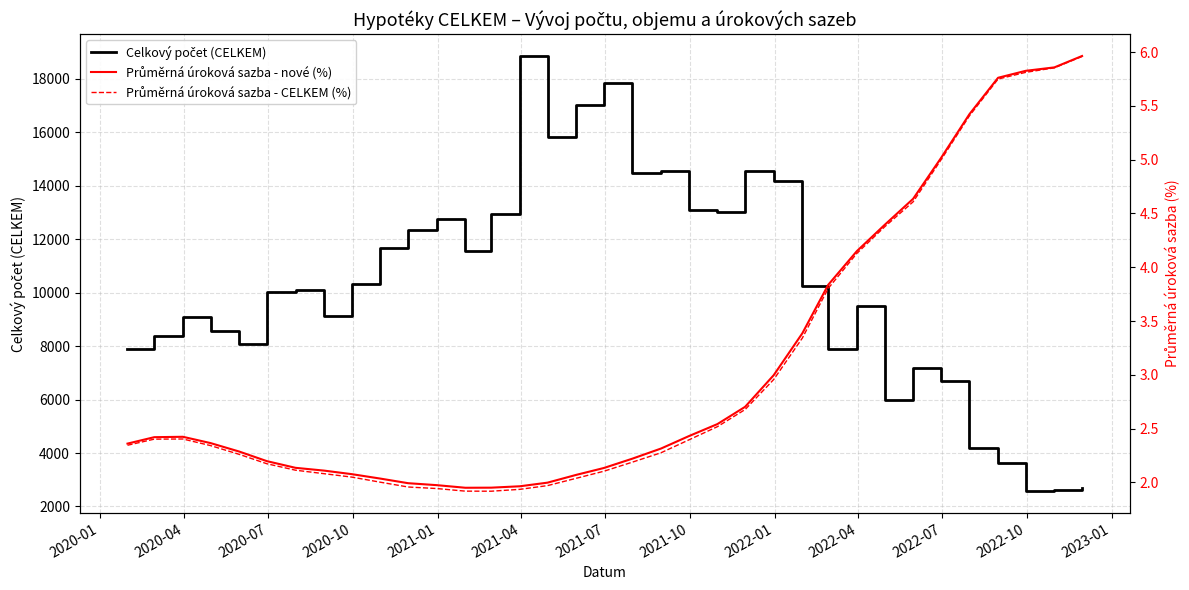

What are all the series names shown in the legend?

Celkový počet (CELKEM), Průměrná úroková sazba - nové (%), Průměrná úroková sazba - CELKEM (%)